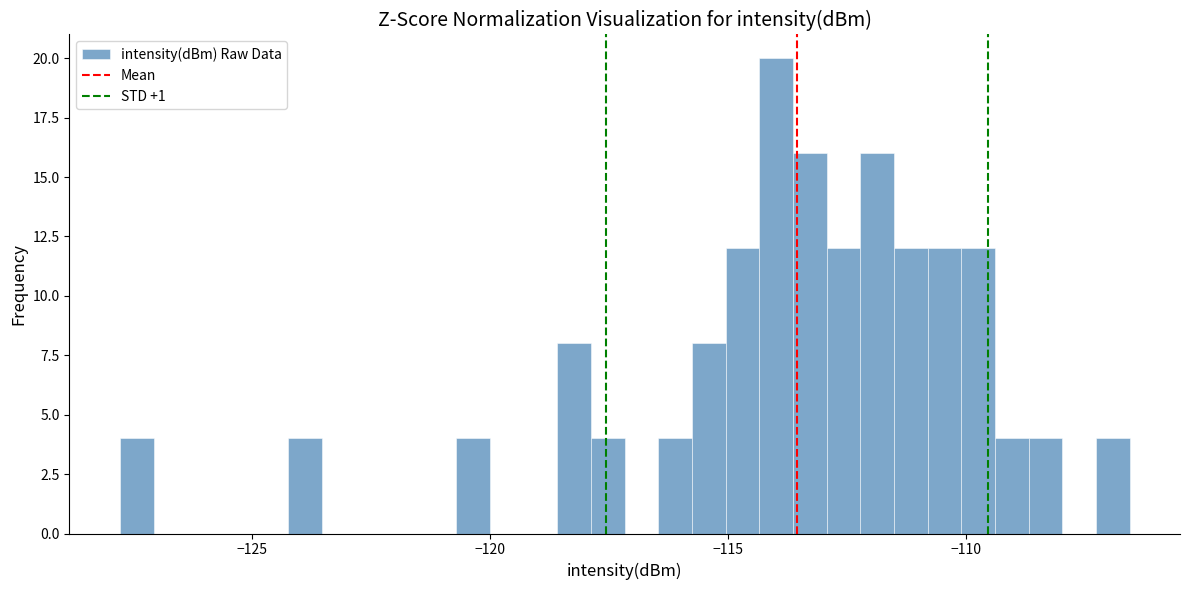

Read against the x-axis, roughly where is the centre of the tallest bar?

-114.0